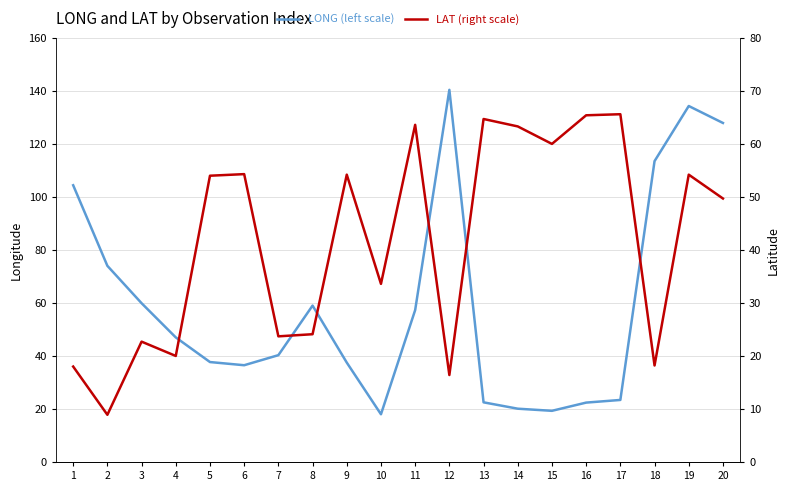

How many interior local peaks does the LONG (left scale) series have?

3